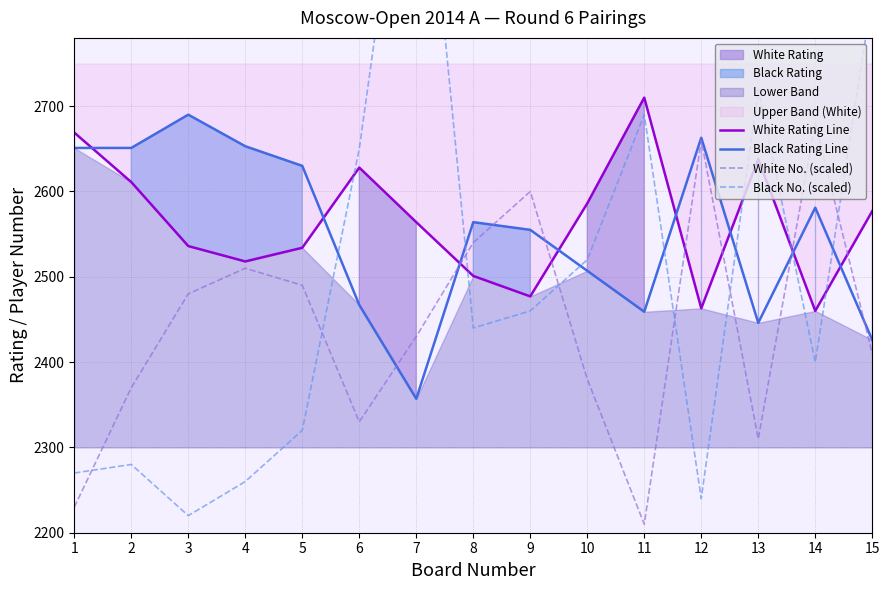

How many lines are shown in the chart?

4